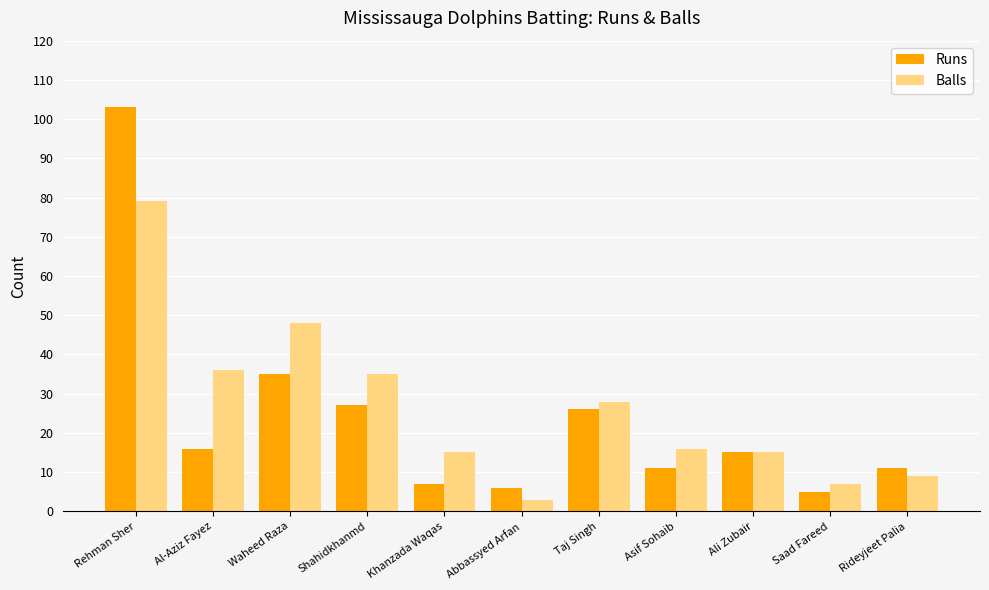

What is the spread (max minus min) of values at Asif Sohaib?

5